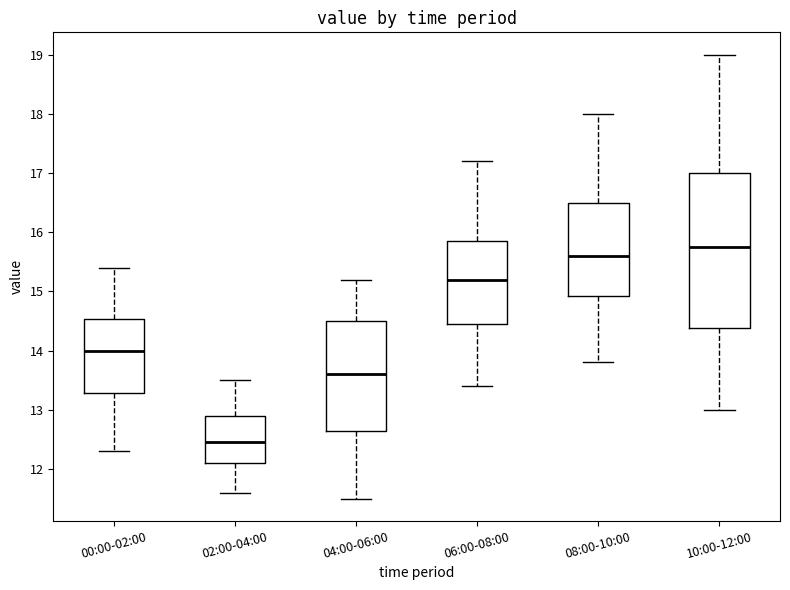

Reading left to right, transcribe this box plot: for each box, give where its median line is, the range the box spans, and where its two whiskers end, as read against the y-axis. The values are not printed on the chart, so give them approximately, as read against the axis.

00:00-02:00: median 14.0, box 13.3 to 14.5, whiskers 12.3 to 15.4
02:00-04:00: median 12.5, box 12.1 to 12.9, whiskers 11.6 to 13.5
04:00-06:00: median 13.6, box 12.7 to 14.5, whiskers 11.5 to 15.2
06:00-08:00: median 15.2, box 14.5 to 15.9, whiskers 13.4 to 17.2
08:00-10:00: median 15.6, box 14.9 to 16.5, whiskers 13.8 to 18.0
10:00-12:00: median 15.8, box 14.4 to 17.0, whiskers 13.0 to 19.0